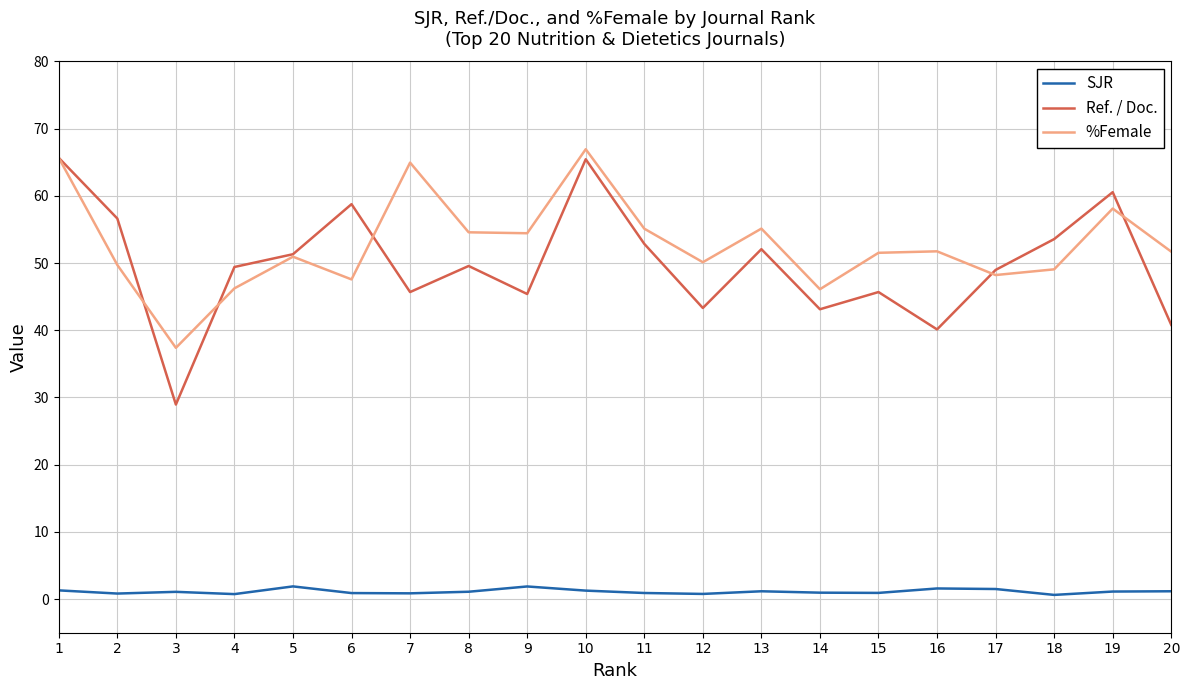

How many lines are shown in the chart?

3